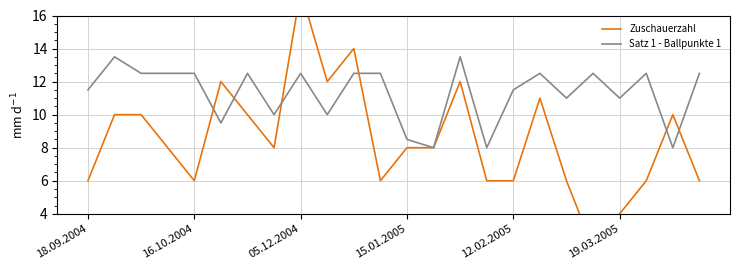

What is the maximum value for Satz 1 - Ballpunkte 1?

13.5